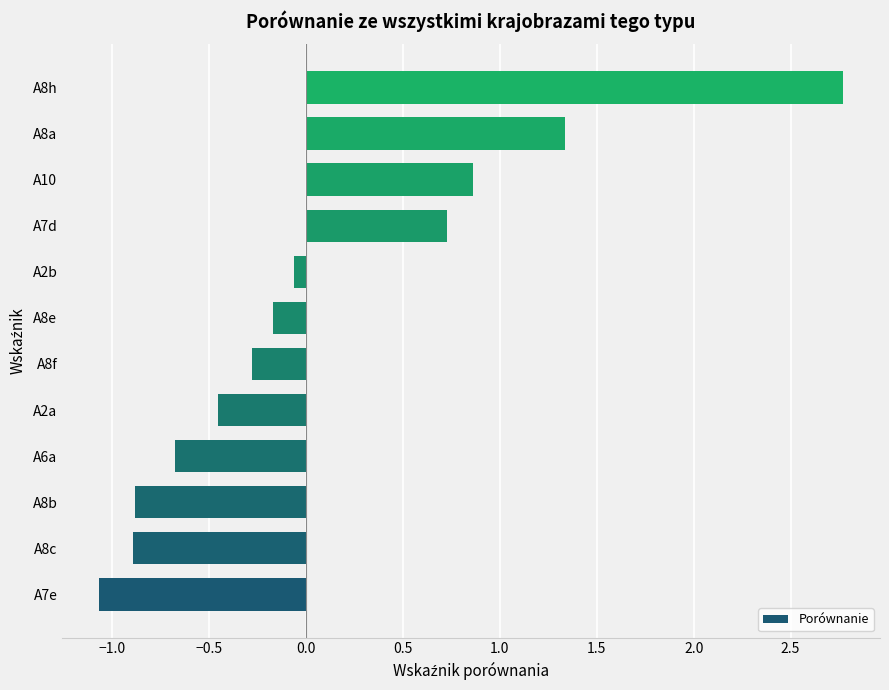

How many distinct data groups are displayed?

1